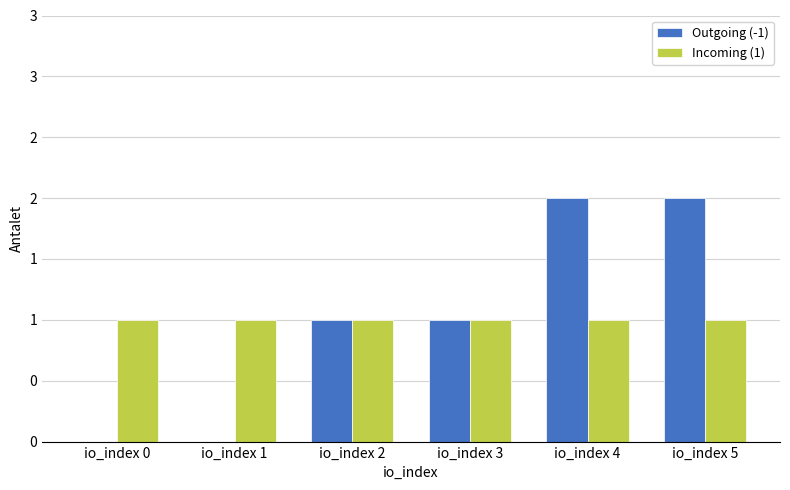

At which label is Incoming (1) closest to 1?

io_index 0